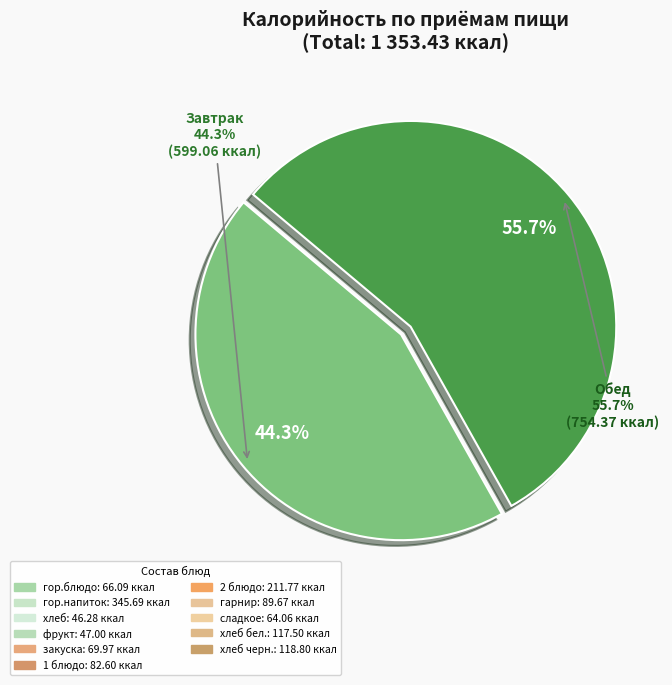

Count the number of slices in the pie.

2